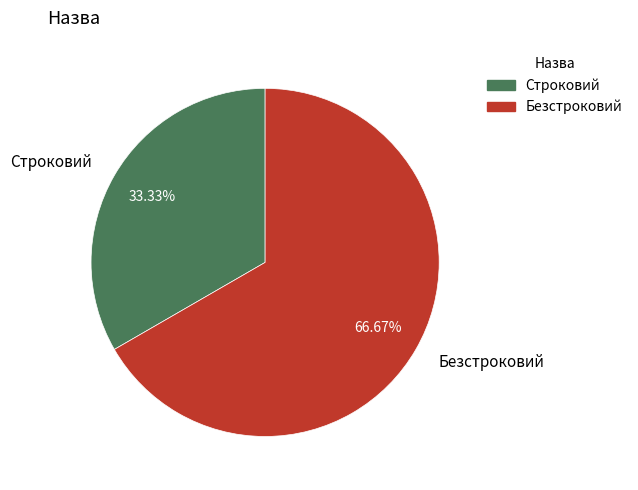

To the nearest percent, what percentage of the pie is Безстроковий?

67%